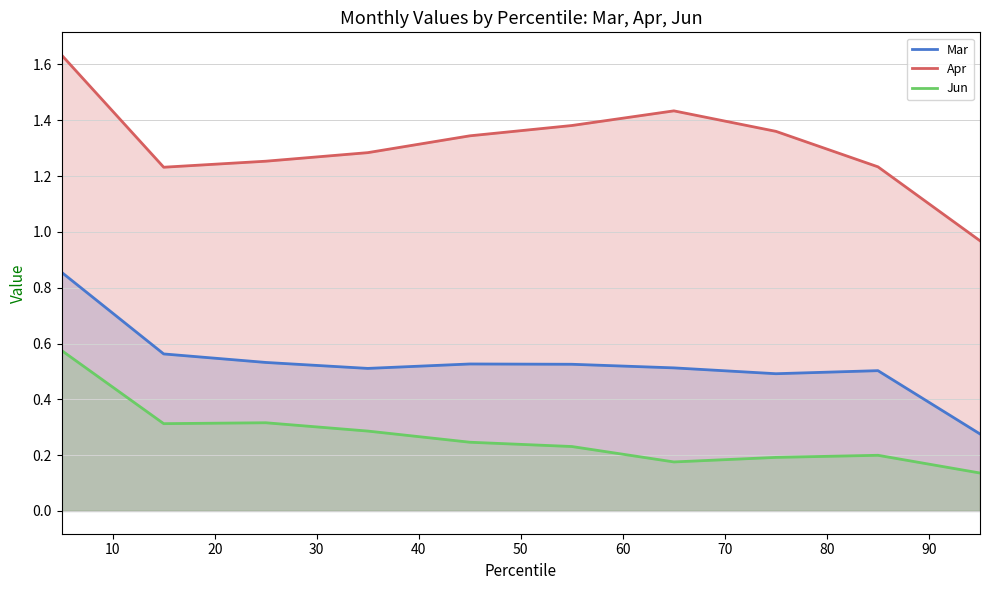

True or false: Jun and Apr cross at least once.

False